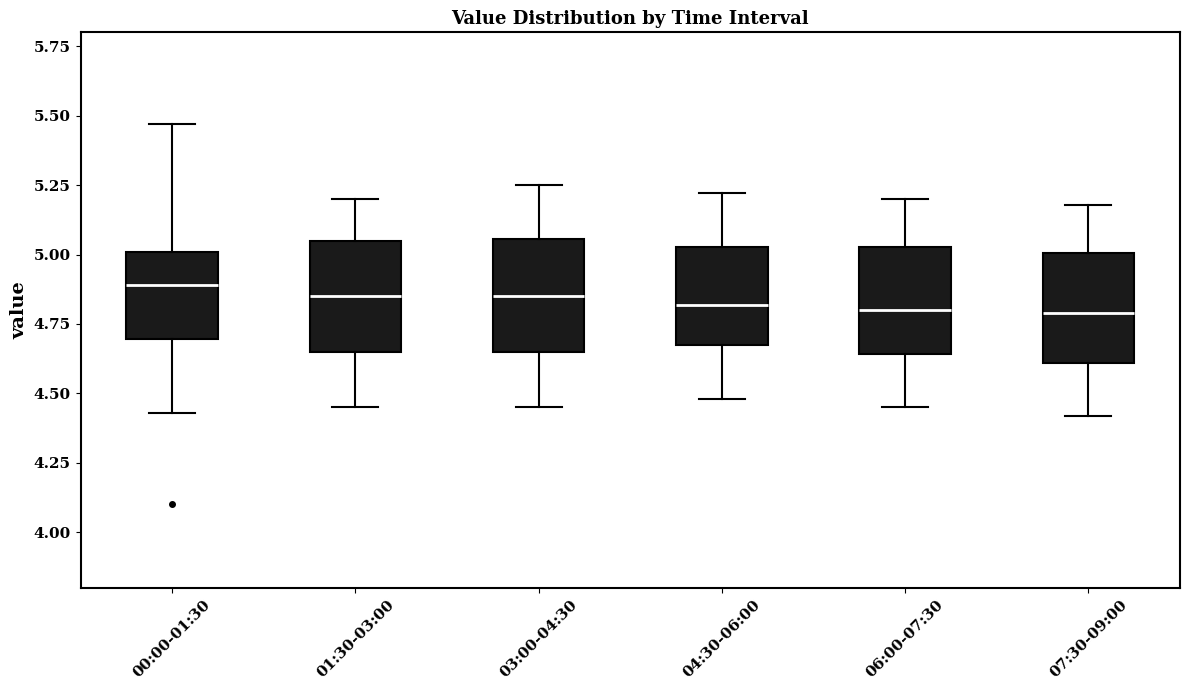

Reading left to right, read every box against the y-axis: the position of its median line, the range the box covers, and the ends of its whiskers. The values are not printed on the chart, so give them approximately, as read against the axis.

00:00-01:30: median 4.90, box 4.70 to 5.00, whiskers 4.45 to 5.45
01:30-03:00: median 4.85, box 4.65 to 5.05, whiskers 4.45 to 5.20
03:00-04:30: median 4.85, box 4.65 to 5.05, whiskers 4.45 to 5.25
04:30-06:00: median 4.80, box 4.65 to 5.05, whiskers 4.50 to 5.20
06:00-07:30: median 4.80, box 4.65 to 5.05, whiskers 4.45 to 5.20
07:30-09:00: median 4.80, box 4.60 to 5.00, whiskers 4.40 to 5.20